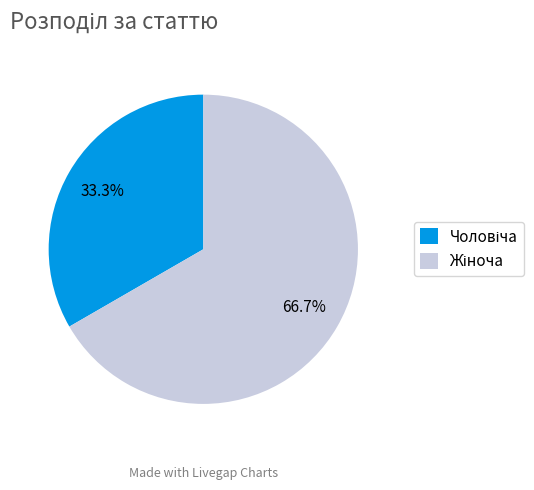

Does any single category account for the majority?

Yes